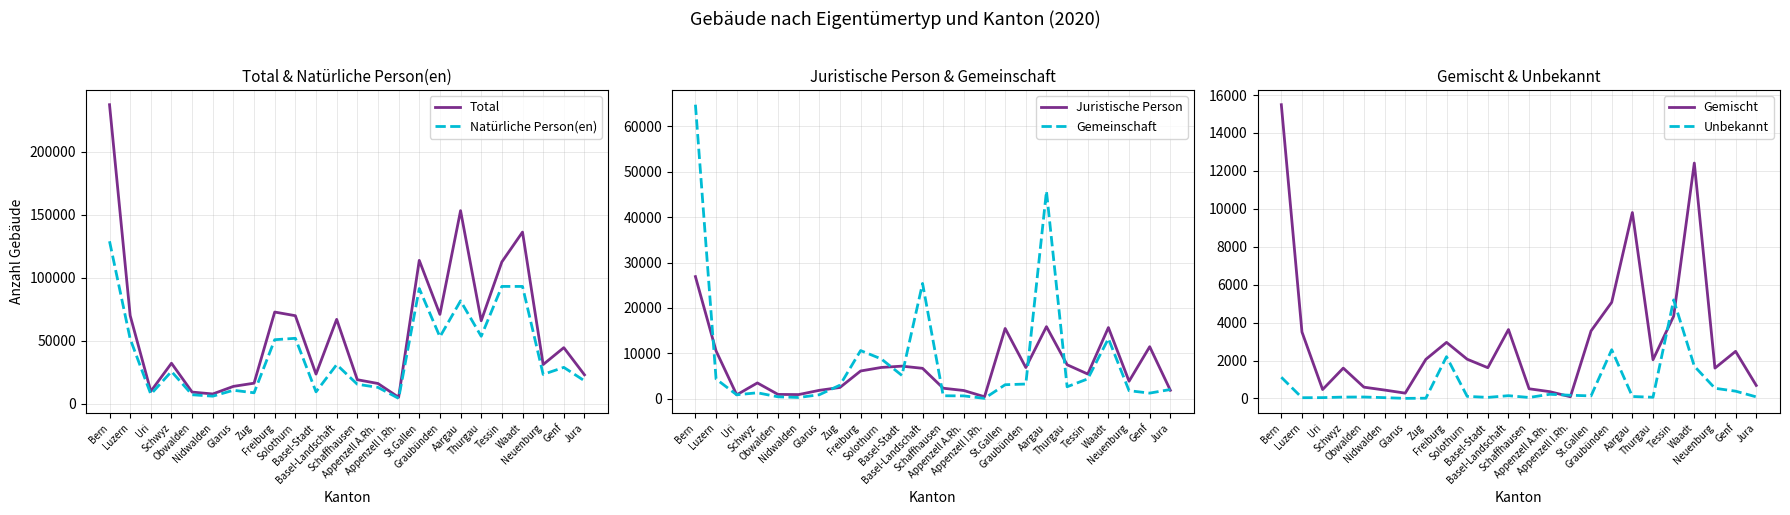

The Natürliche Person(en) series shows 15620 at Schaffhausen. True or false?

True